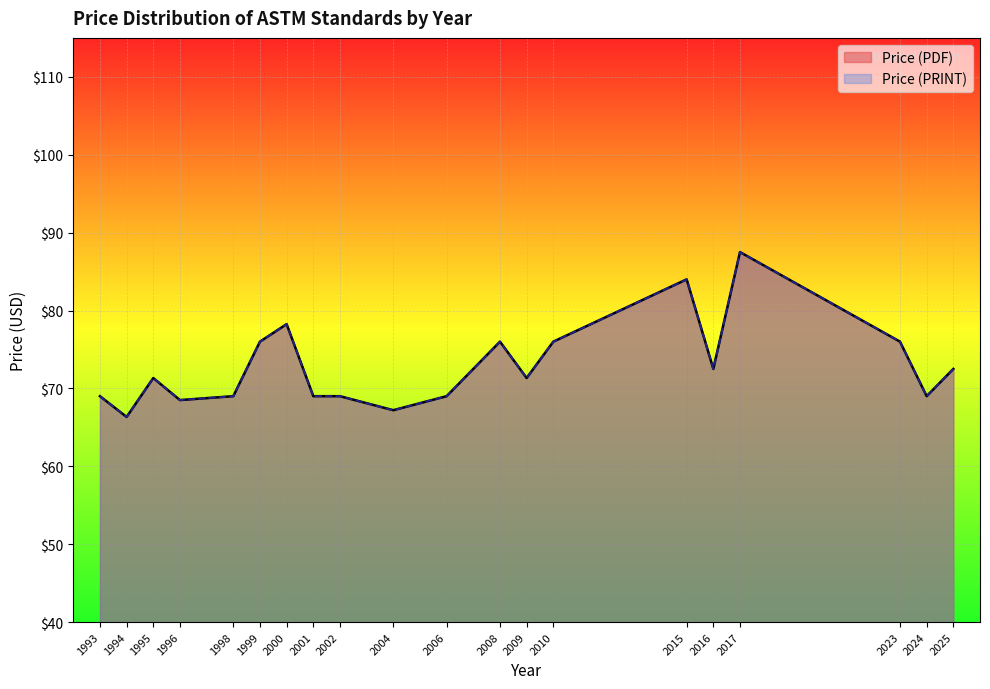

True or false: Price (PDF) and Price (PRINT) cross at least once.

False